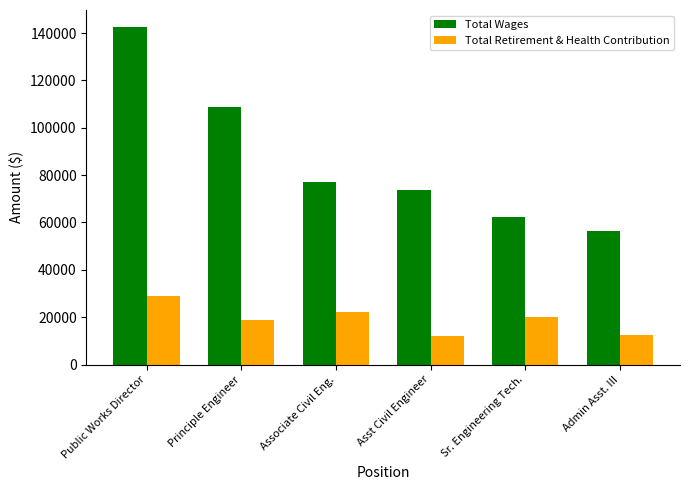

Where is Total Wages nearest to the value 99454?

Principle Engineer